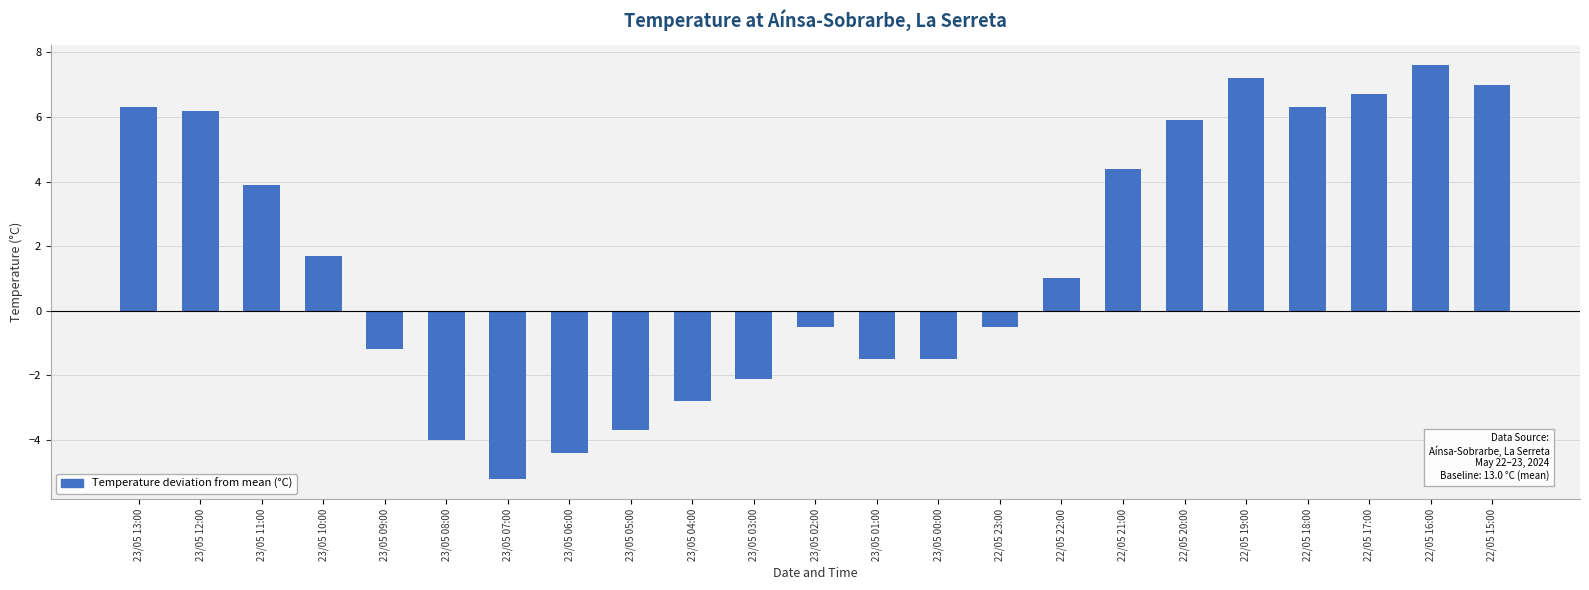

Reading right to left, list all the values displayed in this chart.

7.0	7.6	6.7	6.3	7.2	5.9	4.4	1.0	-0.5	-1.5	-1.5	-0.5	-2.1	-2.8	-3.7	-4.4	-5.2	-4.0	-1.2	1.7	3.9	6.2	6.3